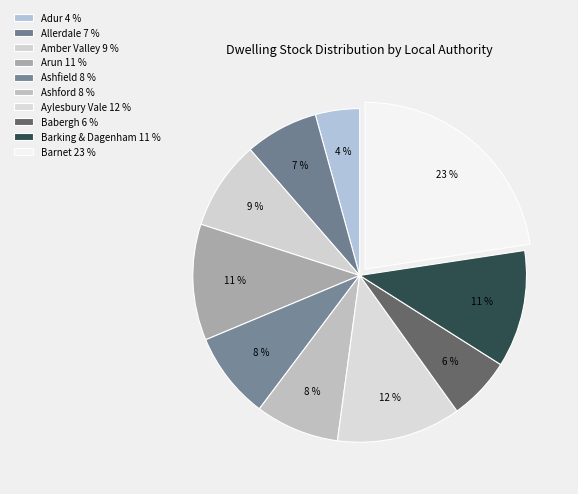

To the nearest percent, what portion does Aylesbury Vale represent?

12%